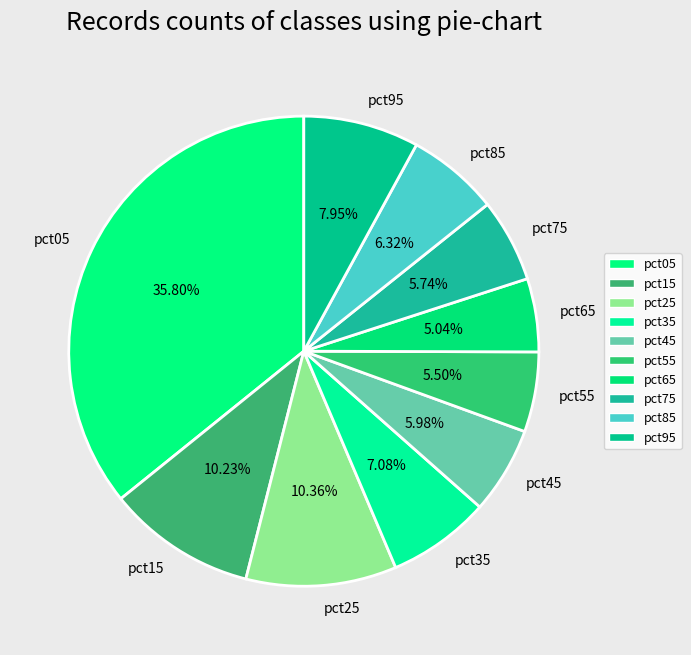

True or false: pct45 accounts for 1% of the total.

False